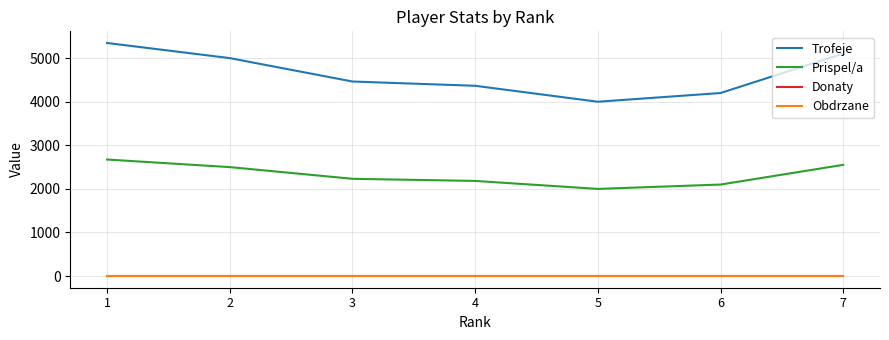

Does the chart have visible grid lines?

Yes